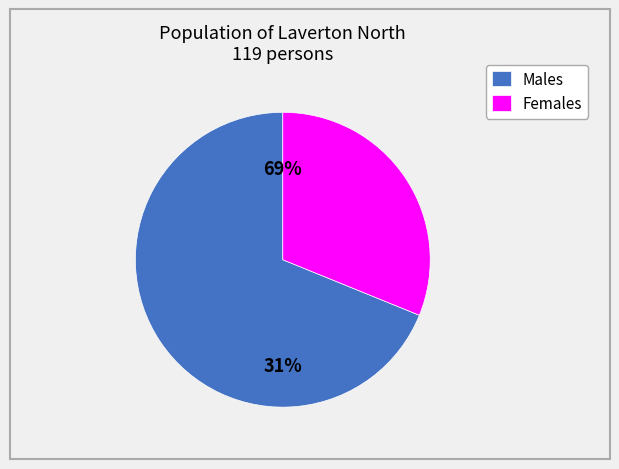

The Males slice represents 69% of the pie. True or false?

True